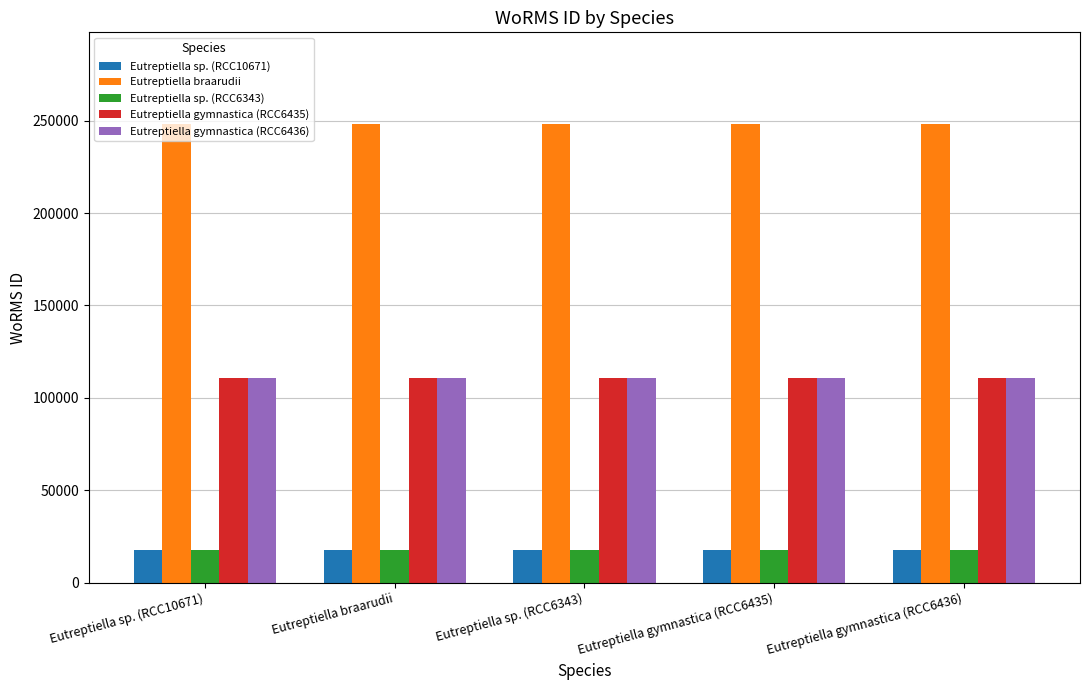

The Eutreptiella gymnastica (RCC6436) series shows 72834 at Eutreptiella gymnastica (RCC6435). True or false?

False